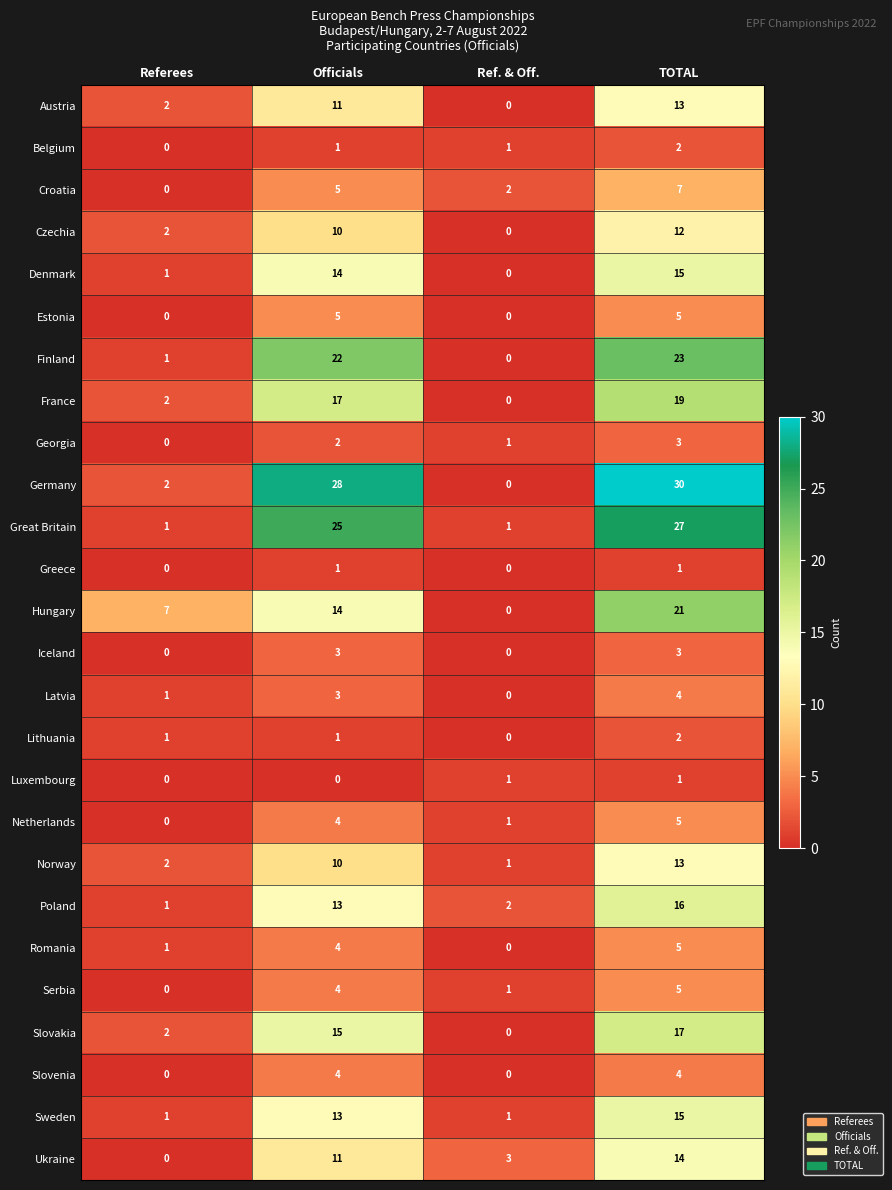

Which series has the largest total across all categories?

Germany